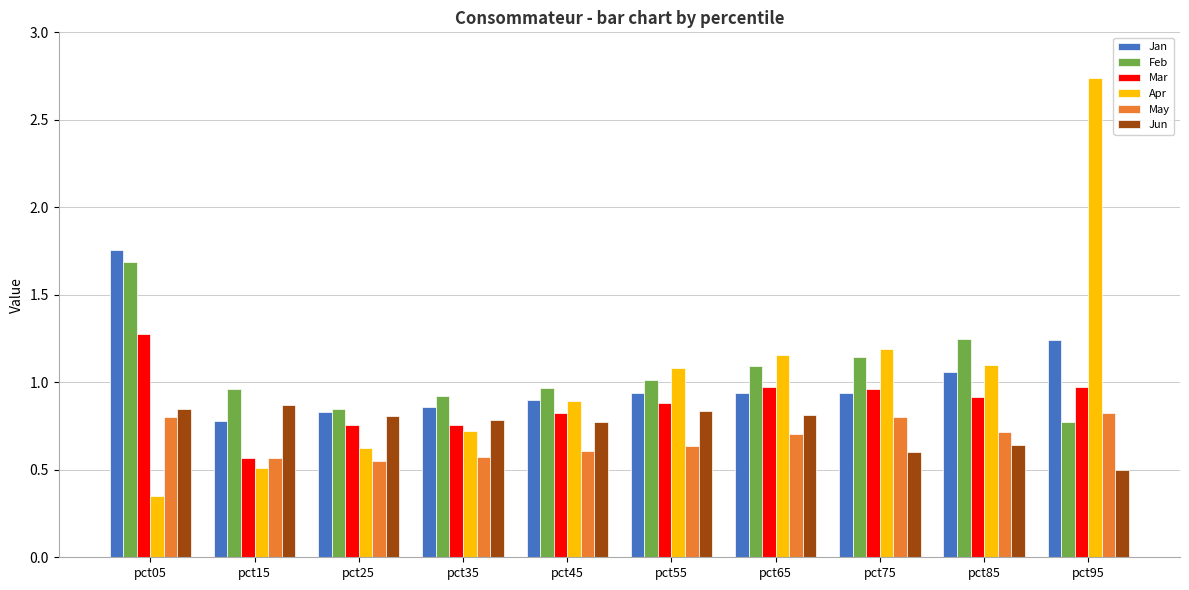

Is the value of May at pct35 greater than the value of Mar at pct85?

No